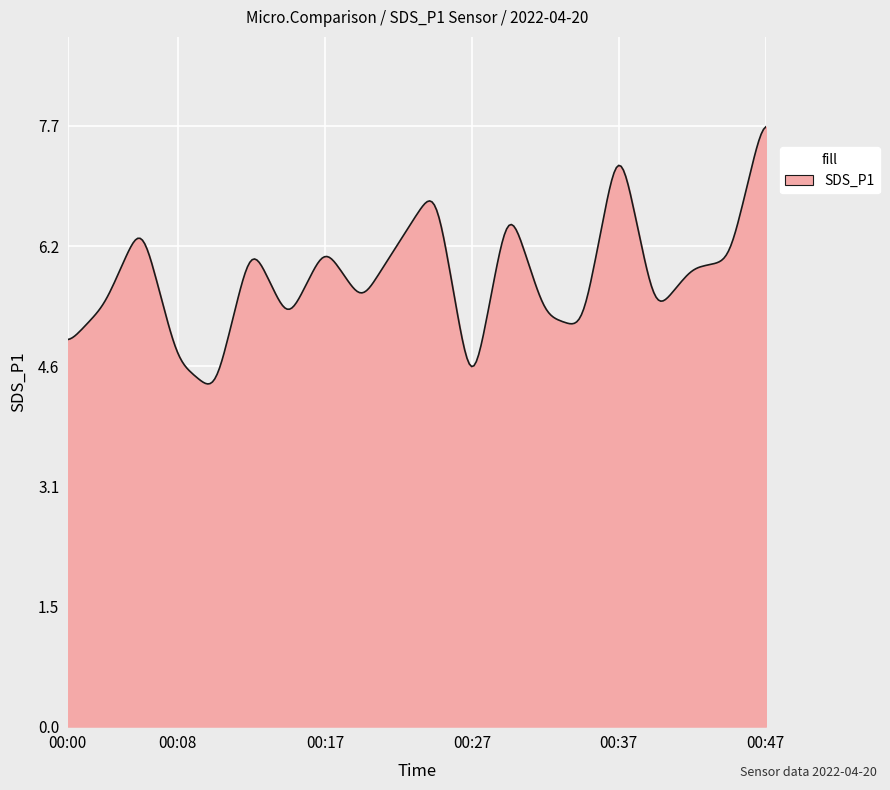

What is the maximum value shown in the chart?

7.7